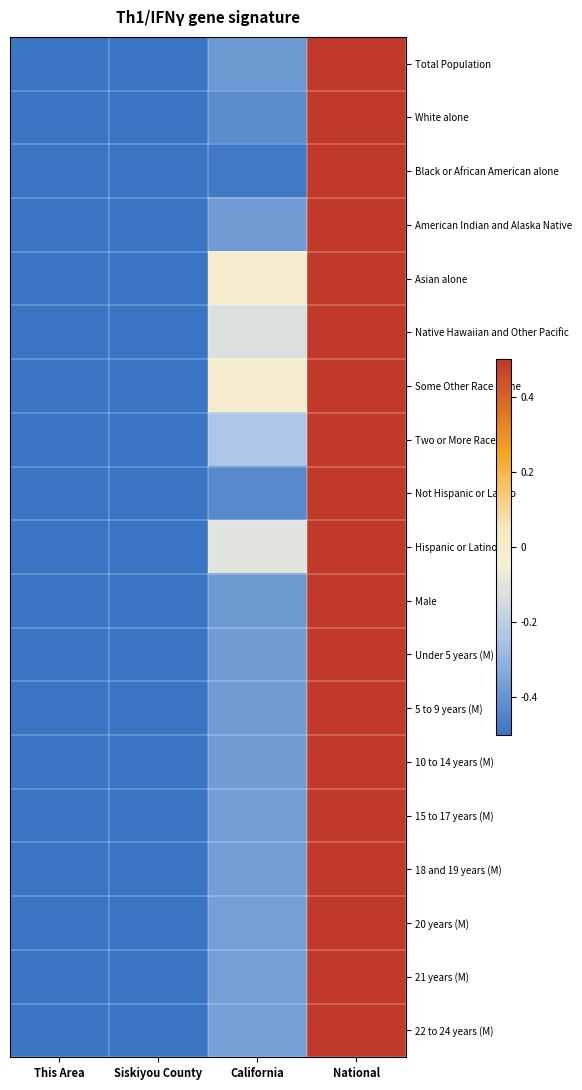

Reading right to left, extract all data points from this chart.

Total Population: National=0.5	California=-0.4	Siskiyou County=-0.5	This Area=-0.5
White alone: National=0.5	California=-0.4	Siskiyou County=-0.5	This Area=-0.5
Black or African American alone: National=0.5	California=-0.5	Siskiyou County=-0.5	This Area=-0.5
American Indian and Alaska Native: National=0.5	California=-0.4	Siskiyou County=-0.5	This Area=-0.5
Asian alone: National=0.5	California=-0.0	Siskiyou County=-0.5	This Area=-0.5
Native Hawaiian and Other Pacific: National=0.5	California=-0.1	Siskiyou County=-0.5	This Area=-0.5
Some Other Race alone: National=0.5	California=-0.0	Siskiyou County=-0.5	This Area=-0.5
Two or More Races: National=0.5	California=-0.2	Siskiyou County=-0.5	This Area=-0.5
Not Hispanic or Latino: National=0.5	California=-0.4	Siskiyou County=-0.5	This Area=-0.5
Hispanic or Latino: National=0.5	California=-0.1	Siskiyou County=-0.5	This Area=-0.5
Male: National=0.5	California=-0.4	Siskiyou County=-0.5	This Area=-0.5
Under 5 years (M): National=0.5	California=-0.4	Siskiyou County=-0.5	This Area=-0.5
5 to 9 years (M): National=0.5	California=-0.4	Siskiyou County=-0.5	This Area=-0.5
10 to 14 years (M): National=0.5	California=-0.4	Siskiyou County=-0.5	This Area=-0.5
15 to 17 years (M): National=0.5	California=-0.4	Siskiyou County=-0.5	This Area=-0.5
18 and 19 years (M): National=0.5	California=-0.4	Siskiyou County=-0.5	This Area=-0.5
20 years (M): National=0.5	California=-0.4	Siskiyou County=-0.5	This Area=-0.5
21 years (M): National=0.5	California=-0.4	Siskiyou County=-0.5	This Area=-0.5
22 to 24 years (M): National=0.5	California=-0.4	Siskiyou County=-0.5	This Area=-0.5